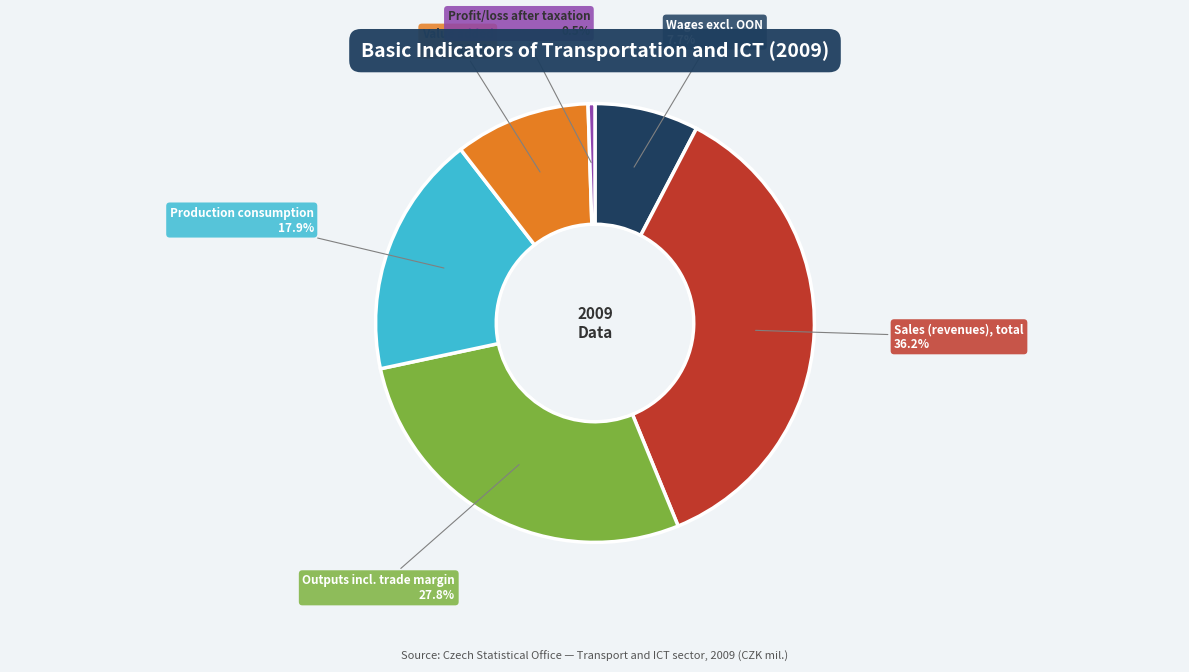

Does any single category account for the majority?

No